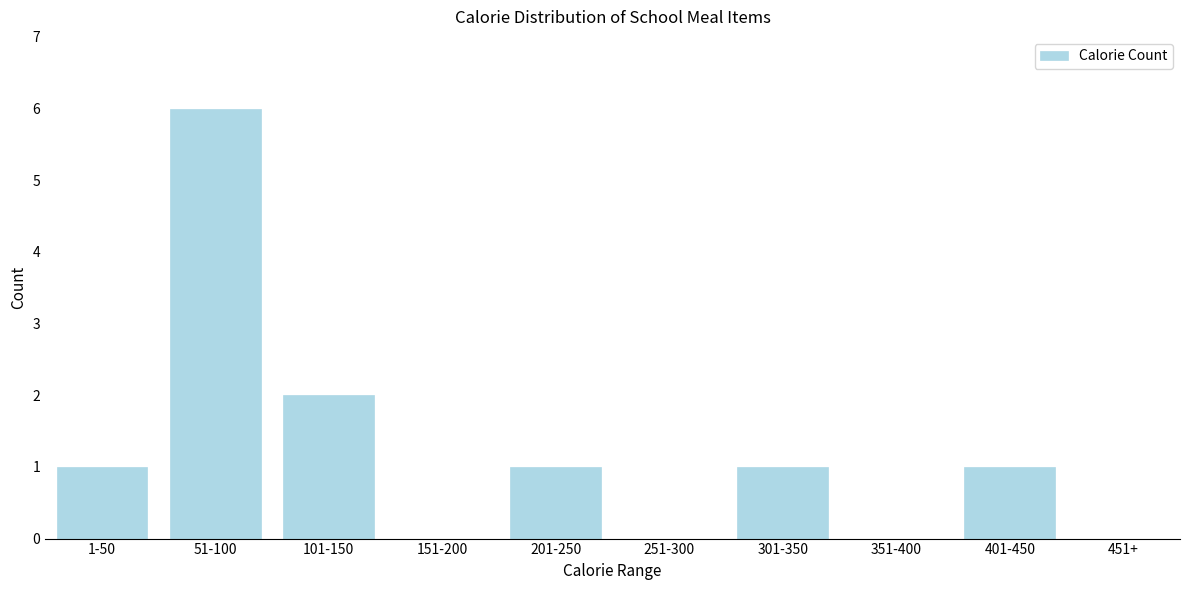

Reading right to left, list all the values displayed in this chart.

451+=0	401-450=1	351-400=0	301-350=1	251-300=0	201-250=1	151-200=0	101-150=2	51-100=6	1-50=1